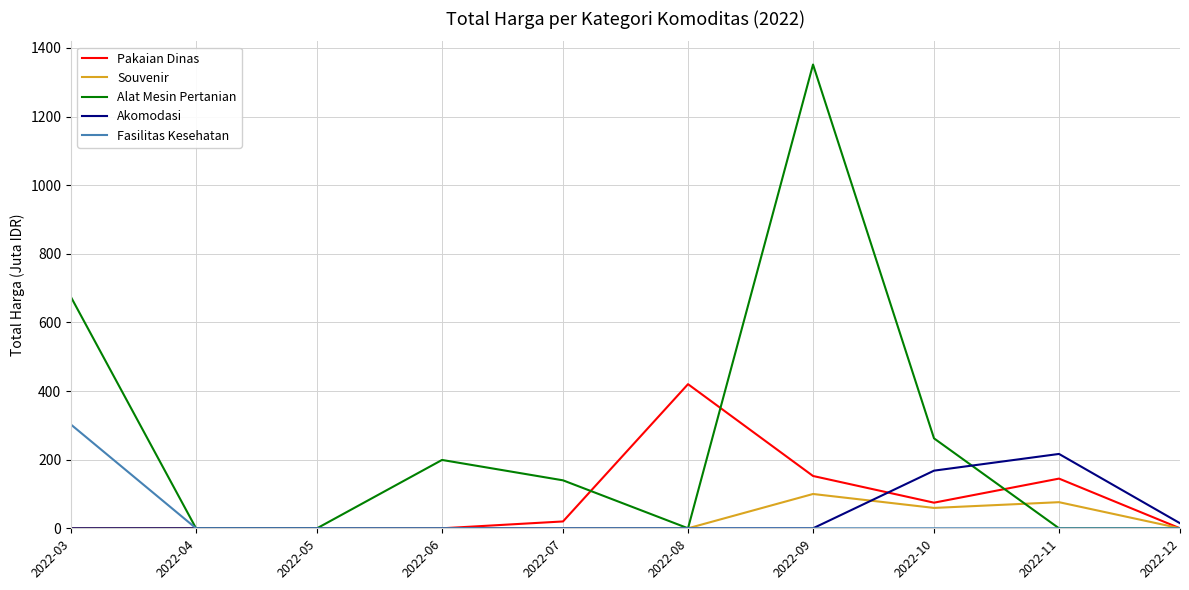

What are all the series names shown in the legend?

Pakaian Dinas, Souvenir, Alat Mesin Pertanian, Akomodasi, Fasilitas Kesehatan